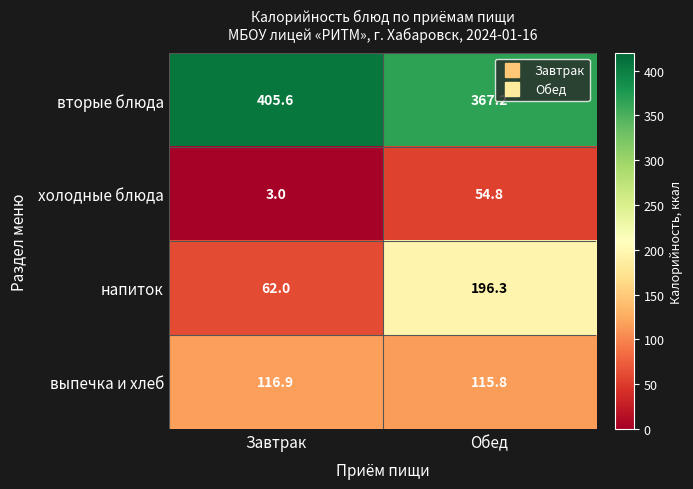

What is the sum of all вторые блюда values?

772.8